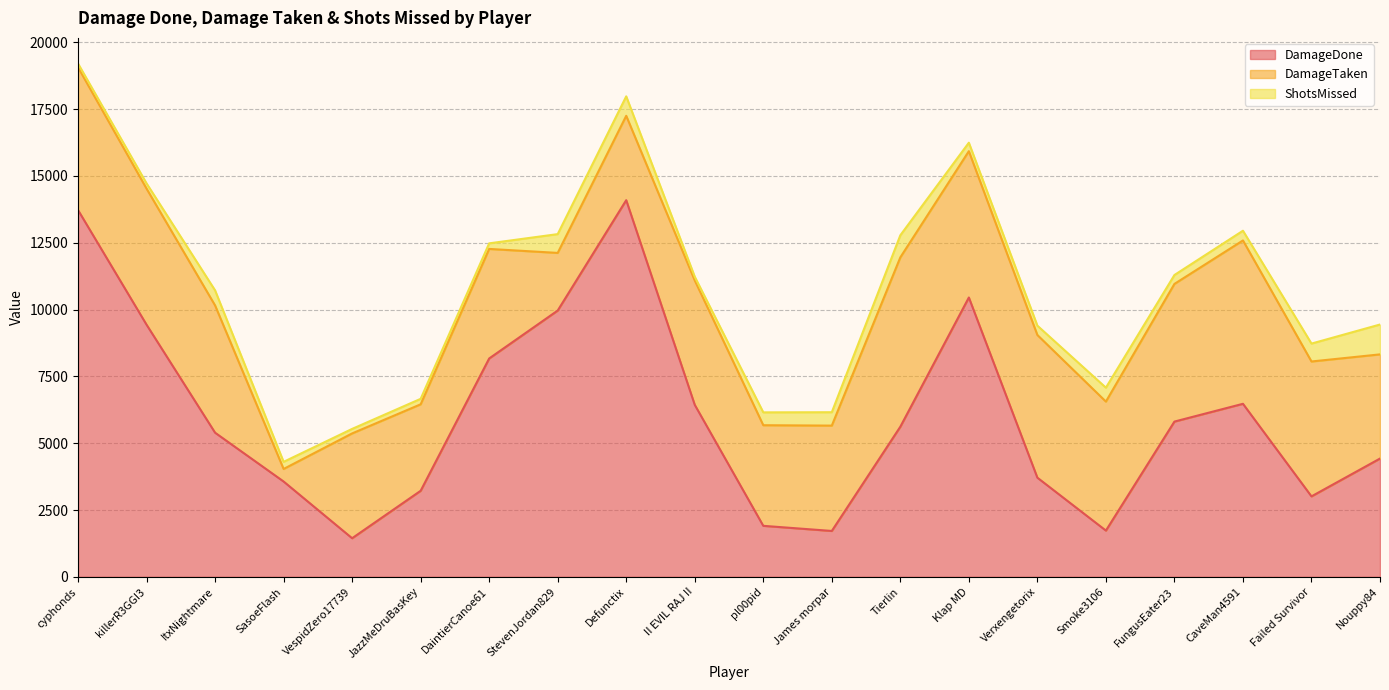

The value of ShotsMissed at ItxNightmare is 564. True or false?

True